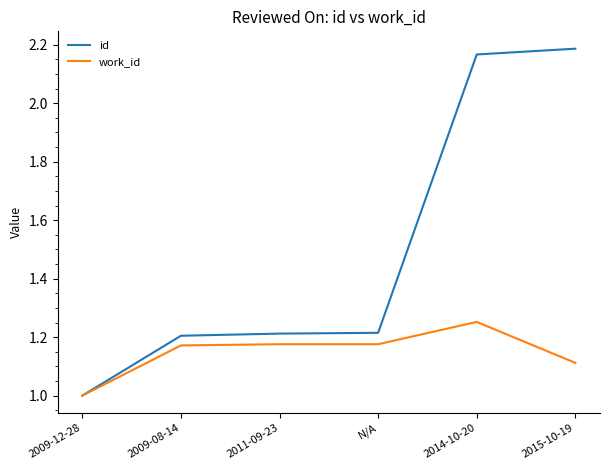

The id series shows 1.2 at N/A. True or false?

True